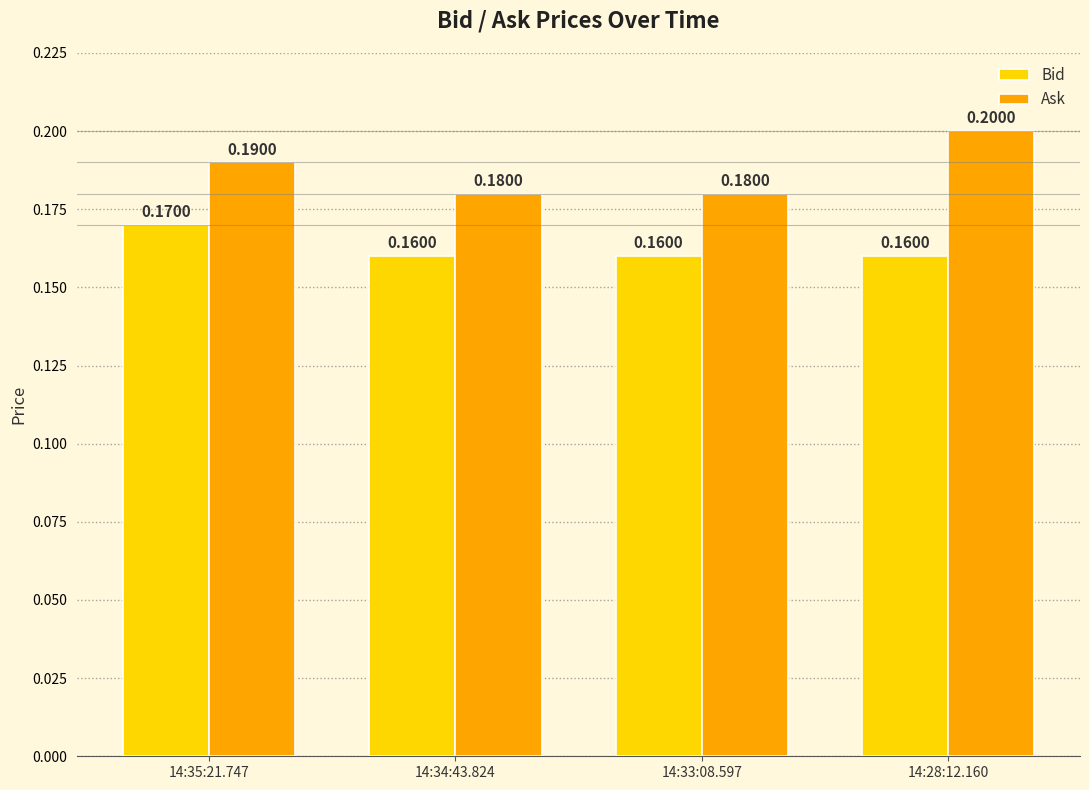

What is the maximum value for Bid?

0.2